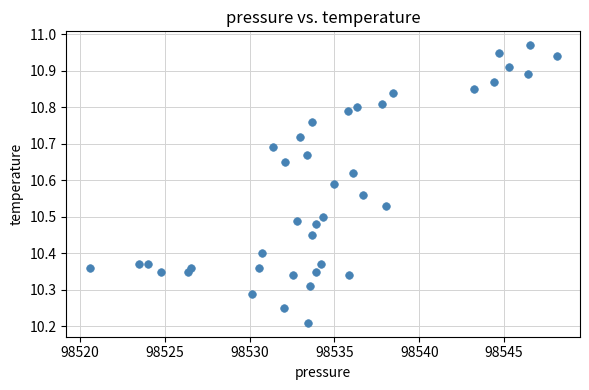

What is the range of Y values (max minus min)?

0.8